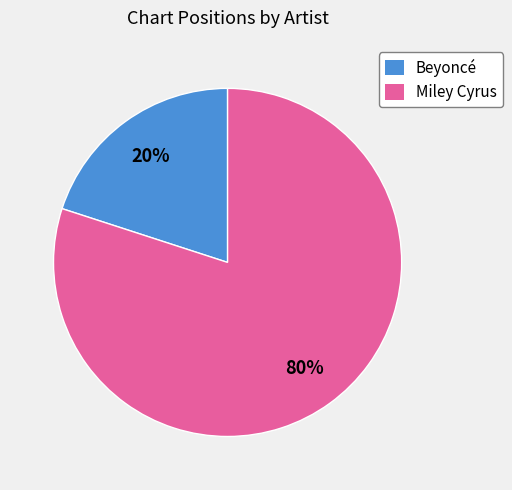

True or false: Beyoncé accounts for 20% of the total.

True